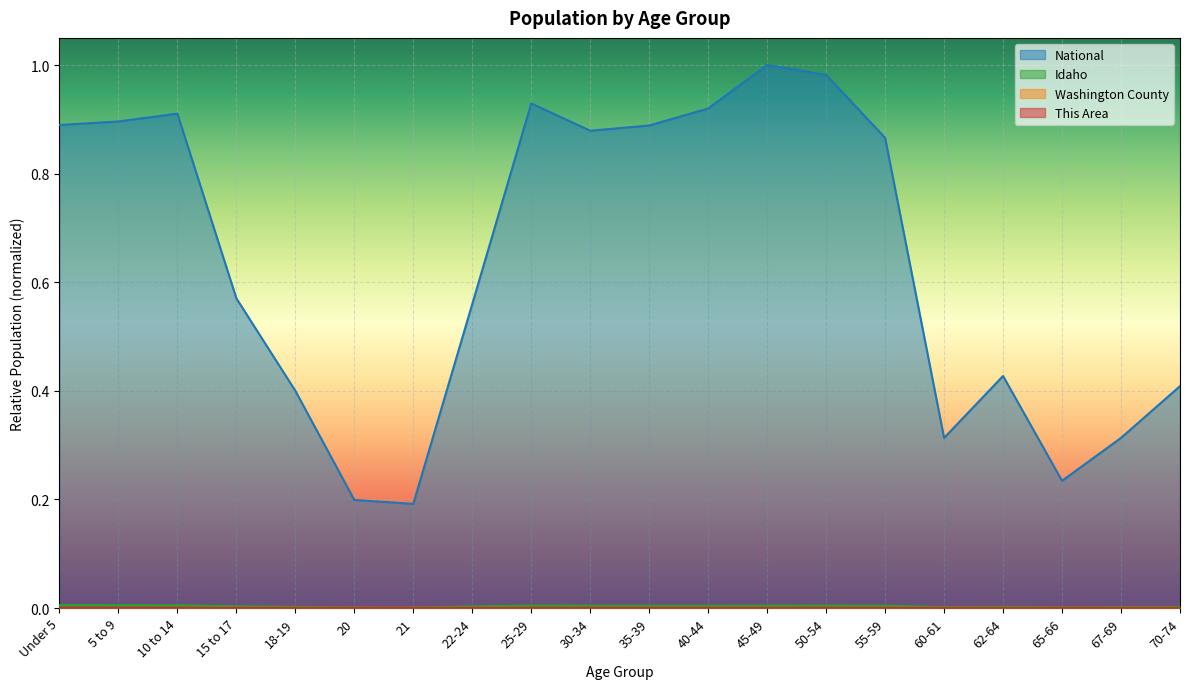

What is the total value across all series at 21?

0.2